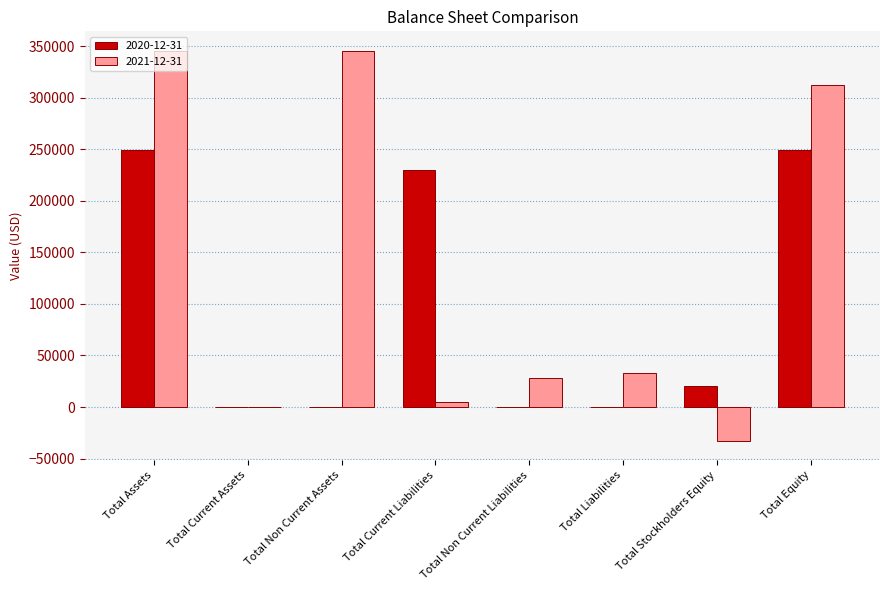

Which series has the largest total across all categories?

2021-12-31